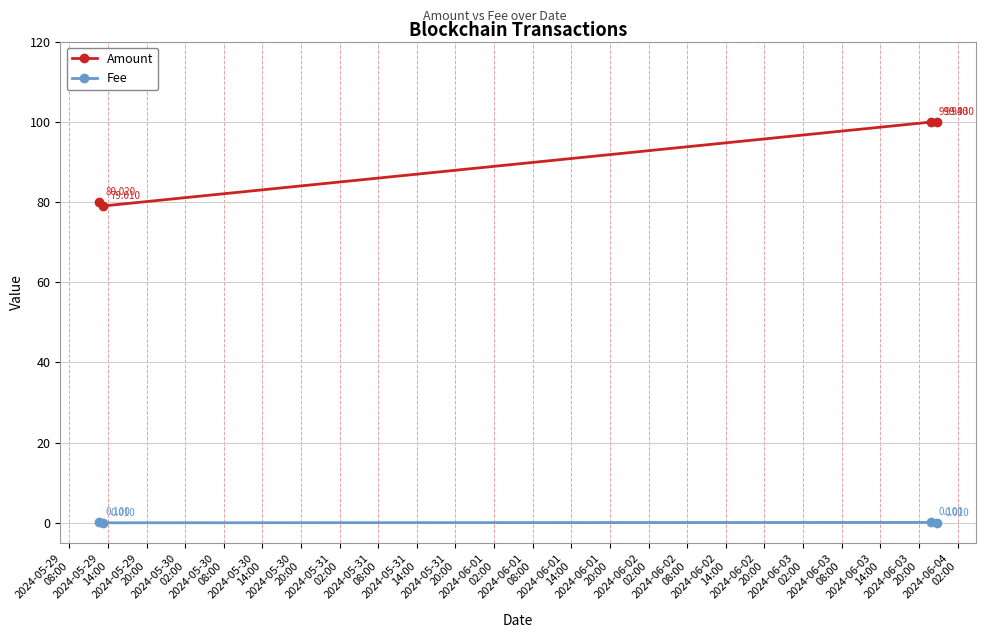

What is the value of the Amount point at the 1st from the left?

80.0